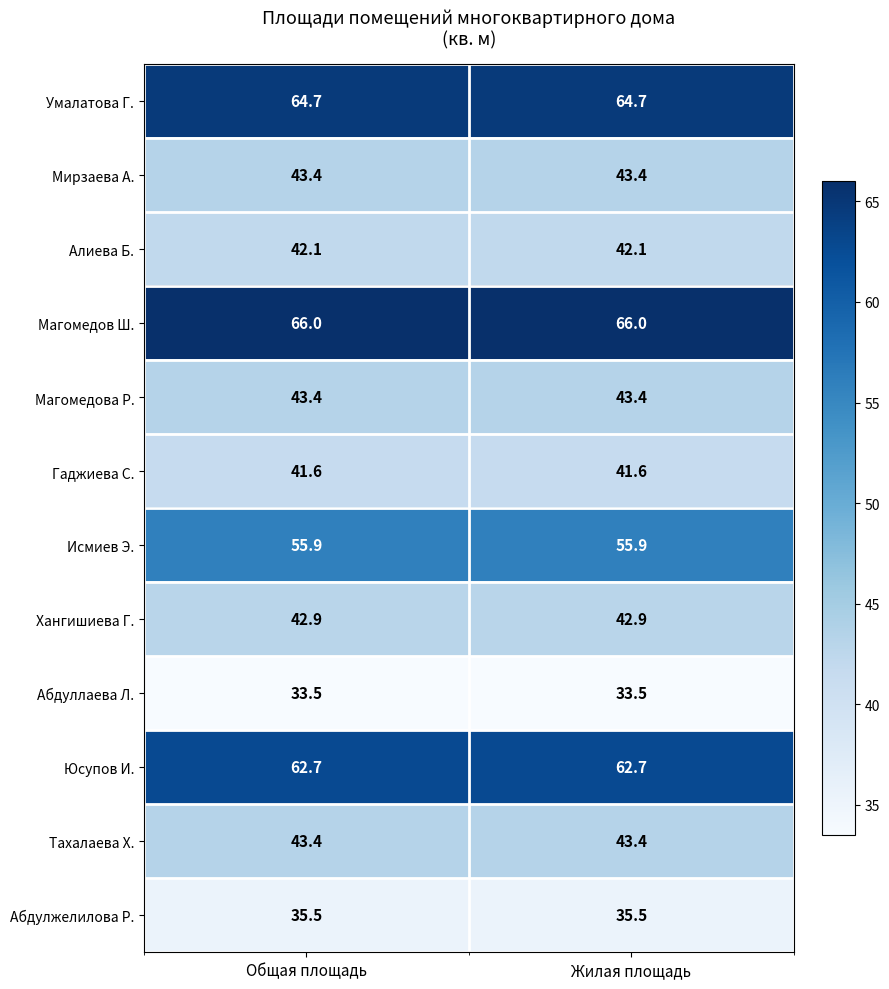

What is the approximate value of Умалатова Г. at Жилая площадь?

64.7